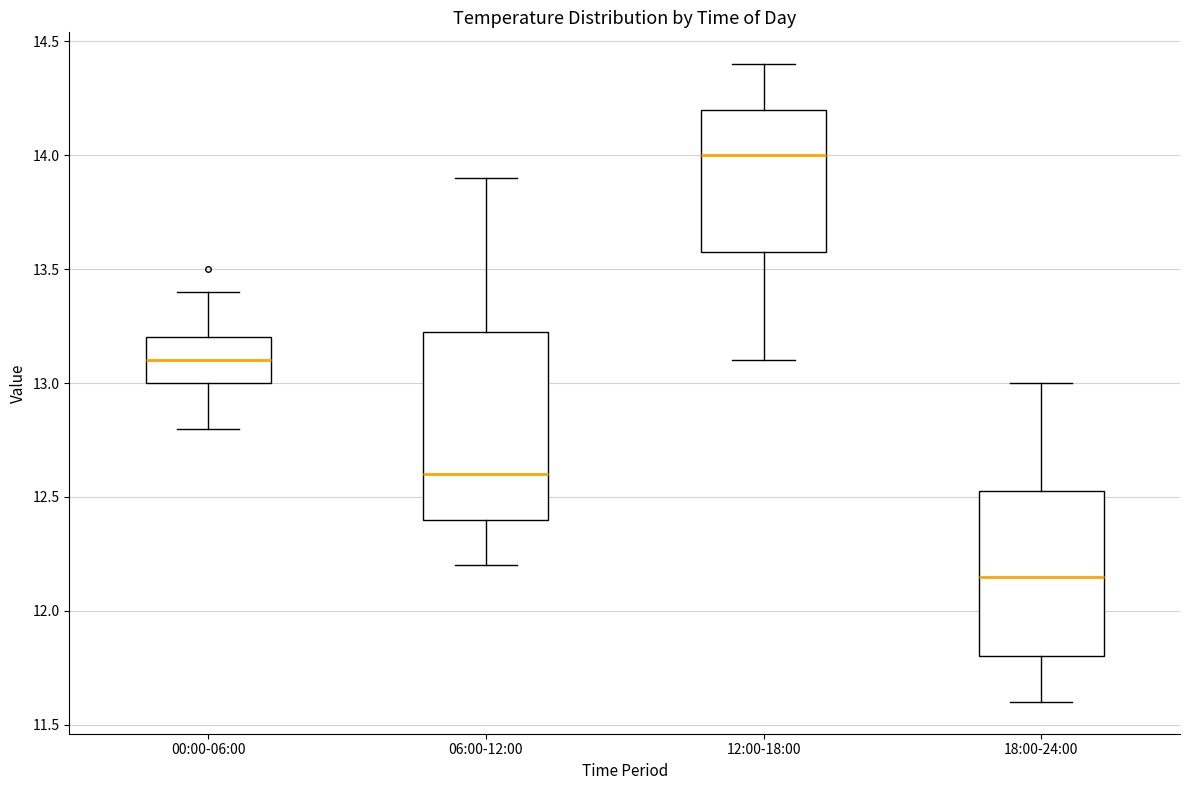

Comparing the boxes themselves (not the whiskers), which one is the tallest?

06:00-12:00